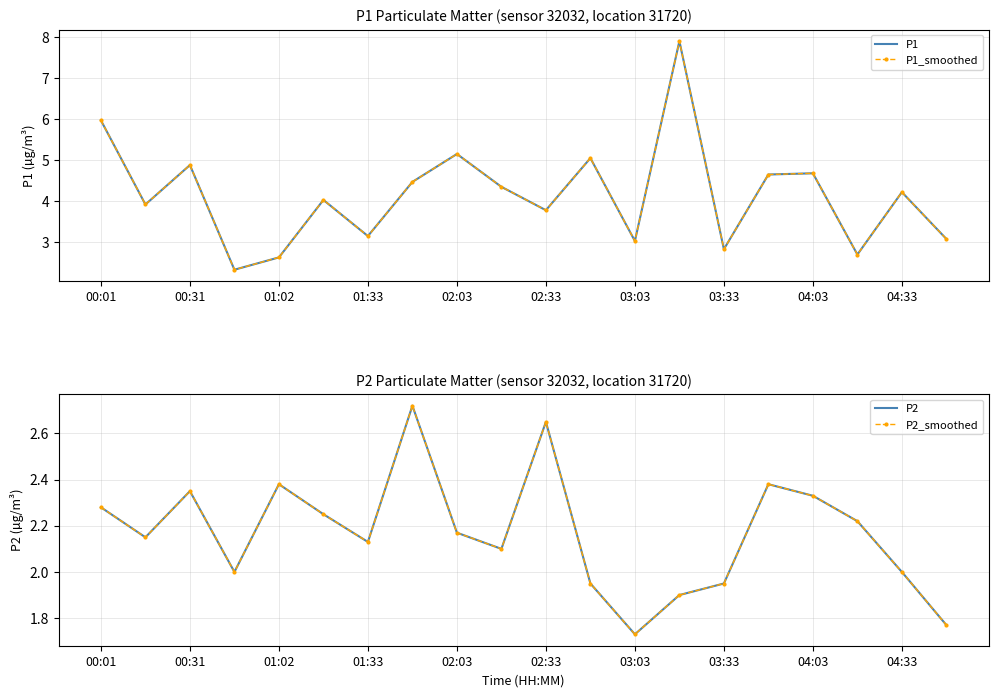

What is the value of the P1_smoothed point at the 18th from the left?

2.7